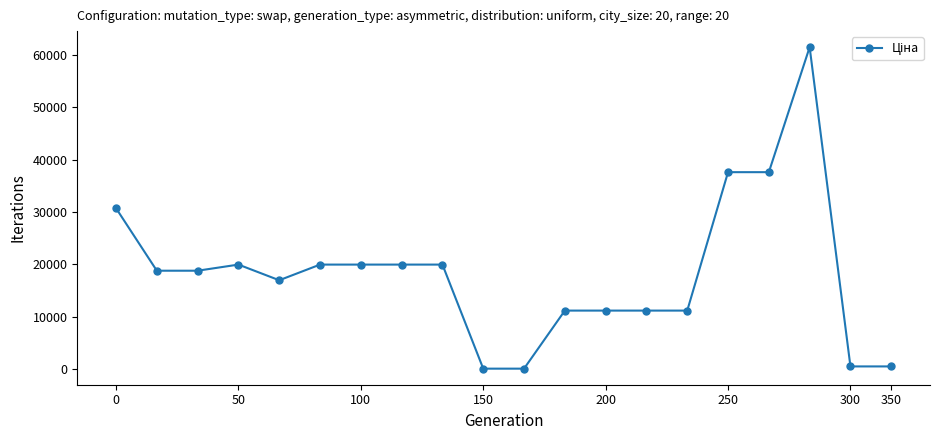

What is the smallest value displayed?

114.1